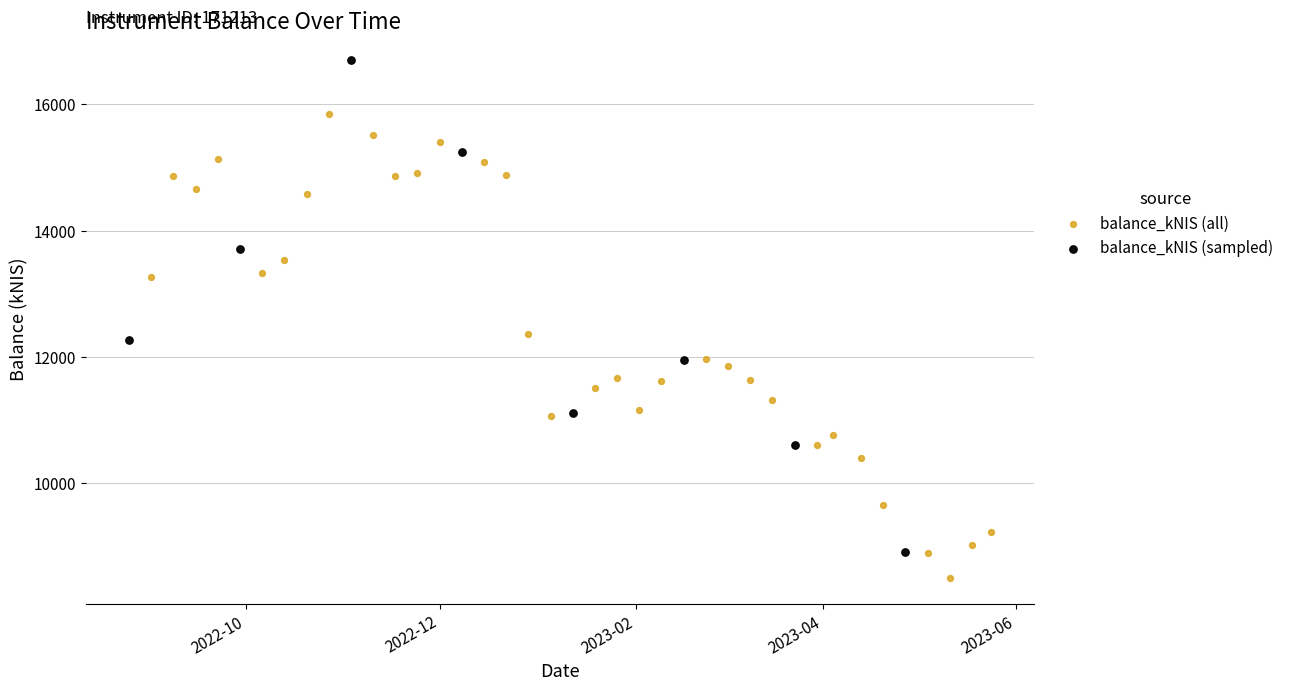

Which series contains the lowest Y value?

balance_kNIS (all)